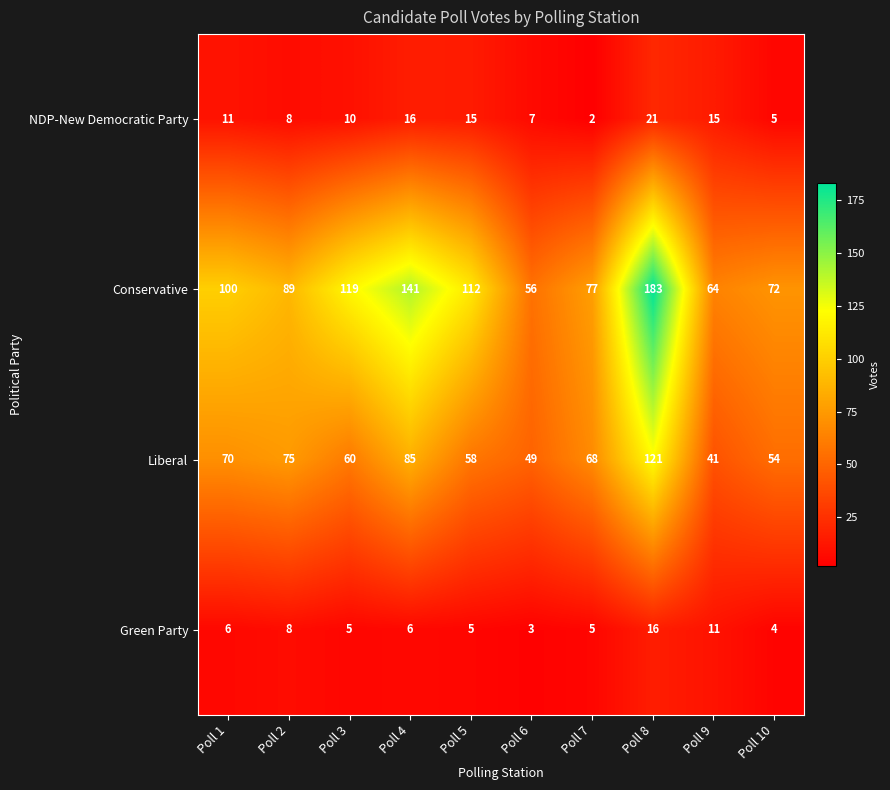

What value does the Liberal series have at Poll 7?

68